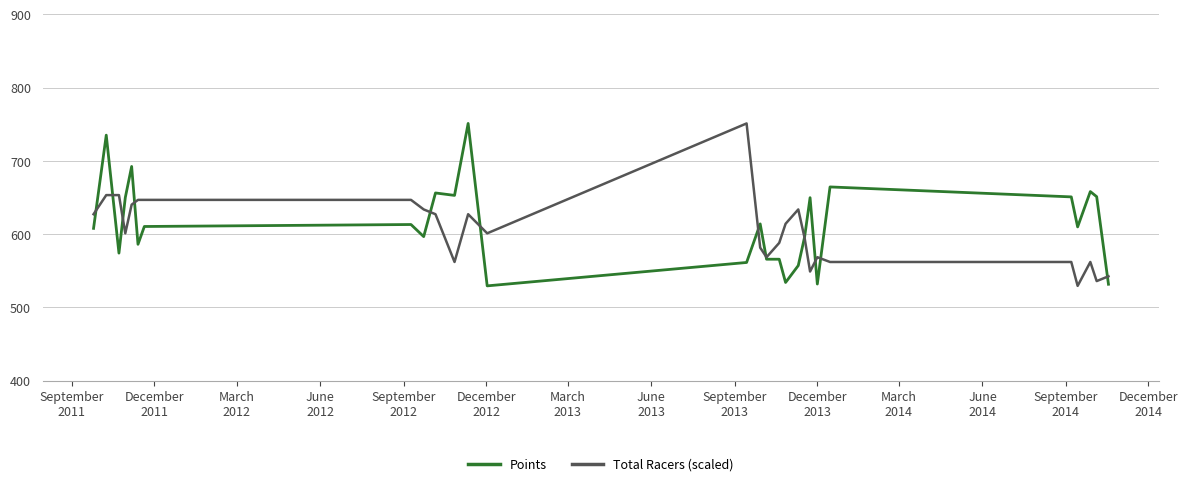

What is the minimum value for Points?

529.5